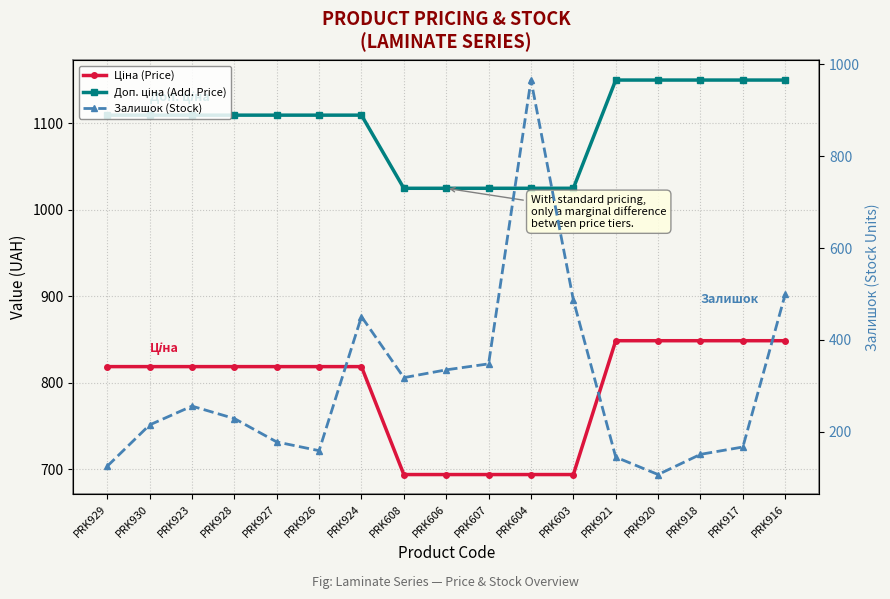

Which series has the largest range (max minus min)?

Залишок (Stock)